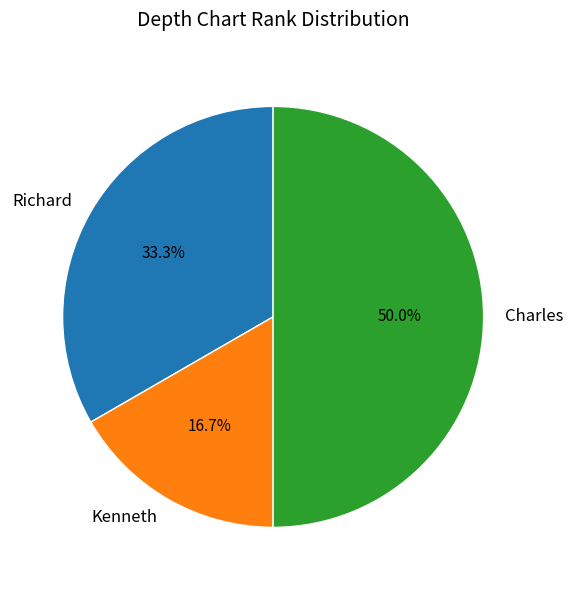

True or false: Charles accounts for 42% of the total.

False